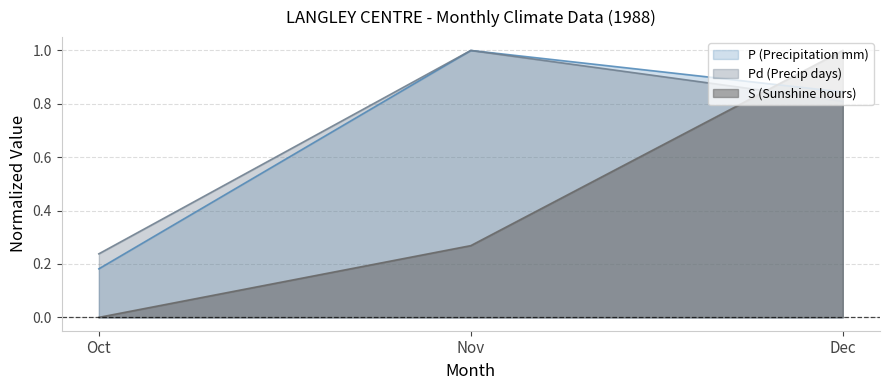

What is the value of the P (Precipitation mm) point at the 3rd from the left?

0.8